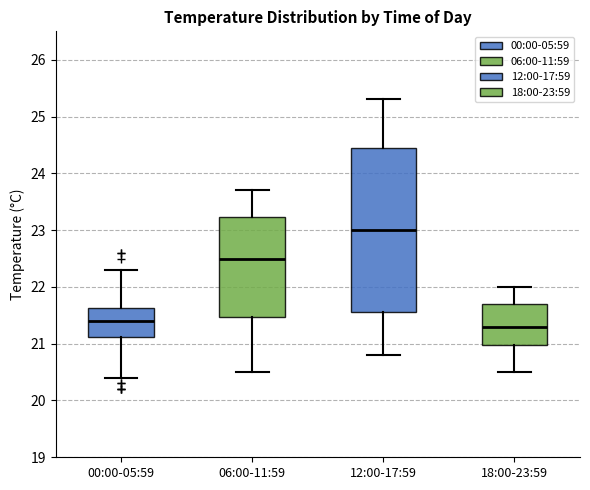

Reading left to right, read every box against the y-axis: the position of its median line, the range the box covers, and the ends of its whiskers. The values are not printed on the chart, so give them approximately, as read against the axis.

00:00-05:59: median 21.4, box 21.1 to 21.6, whiskers 20.4 to 22.3
06:00-11:59: median 22.5, box 21.5 to 23.2, whiskers 20.5 to 23.7
12:00-17:59: median 23.0, box 21.6 to 24.5, whiskers 20.8 to 25.3
18:00-23:59: median 21.3, box 21.0 to 21.7, whiskers 20.5 to 22.0